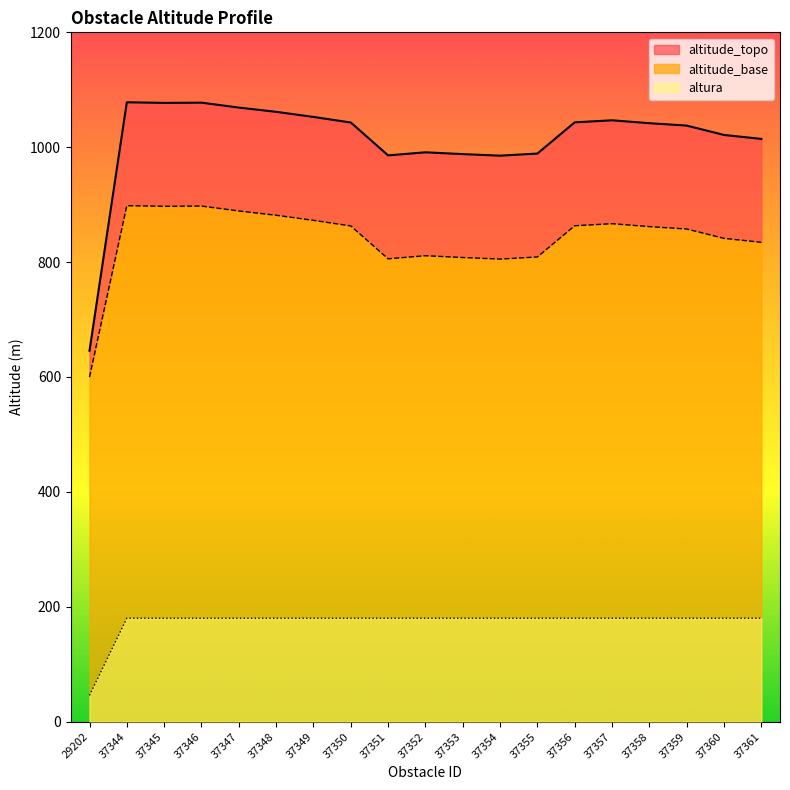

Which series has the largest range (max minus min)?

altitude_topo